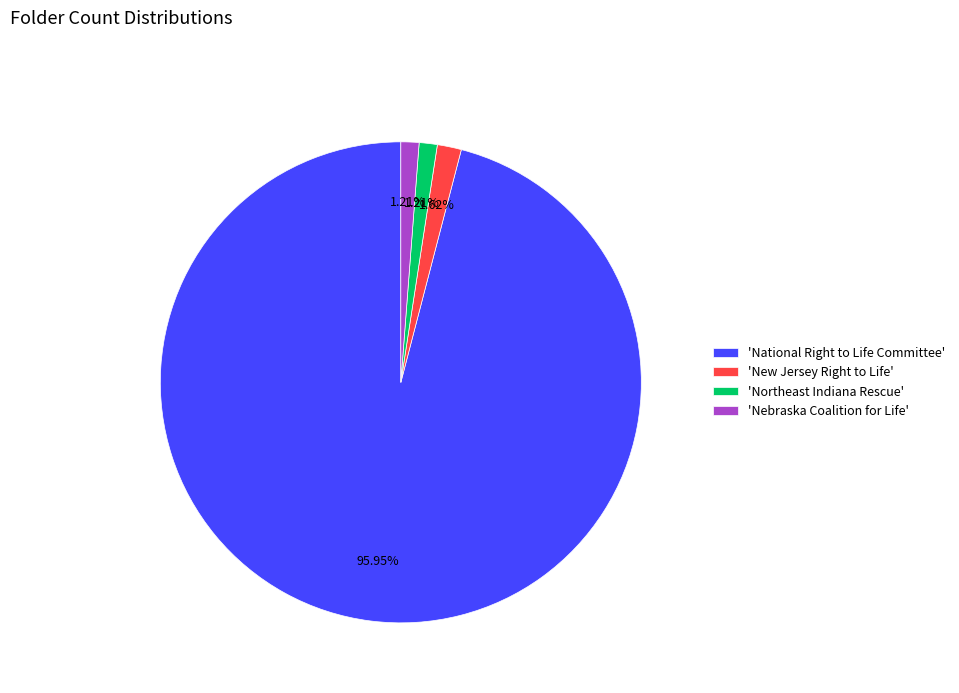

What is the majority slice?

'National Right to Life Committee'